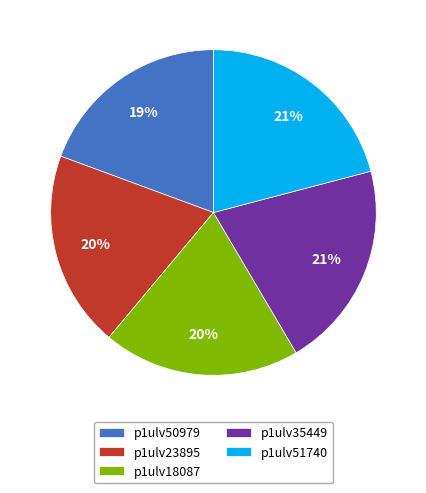

Does any single category account for the majority?

No